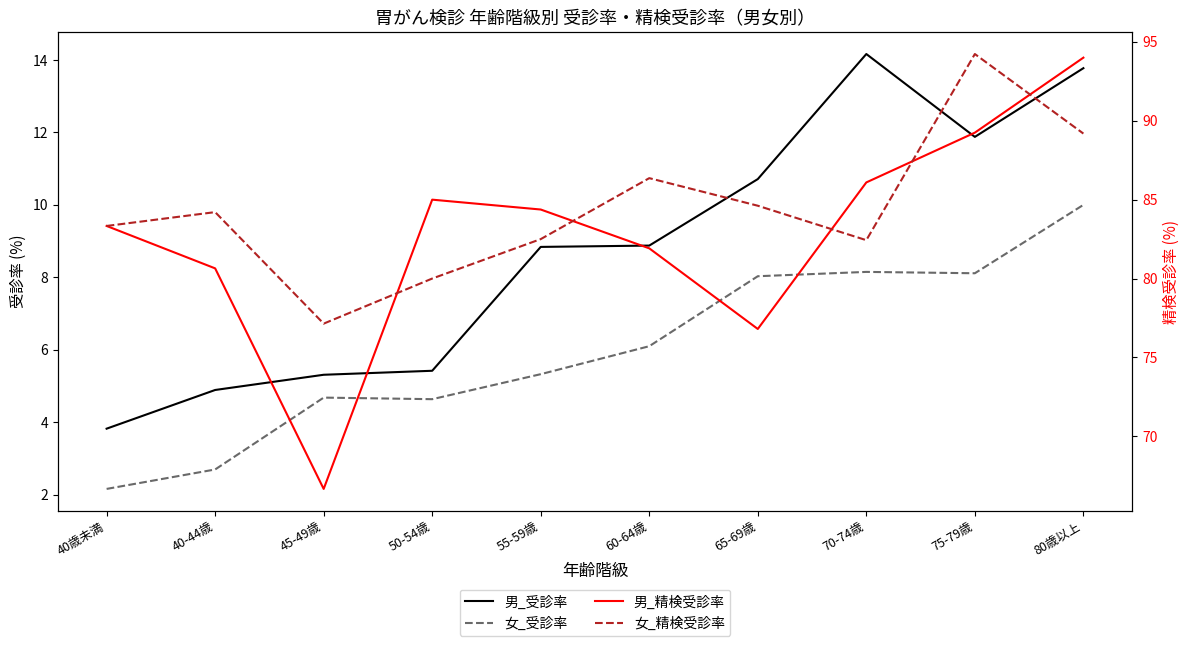

Which series has the widest spread of values?

男_精検受診率